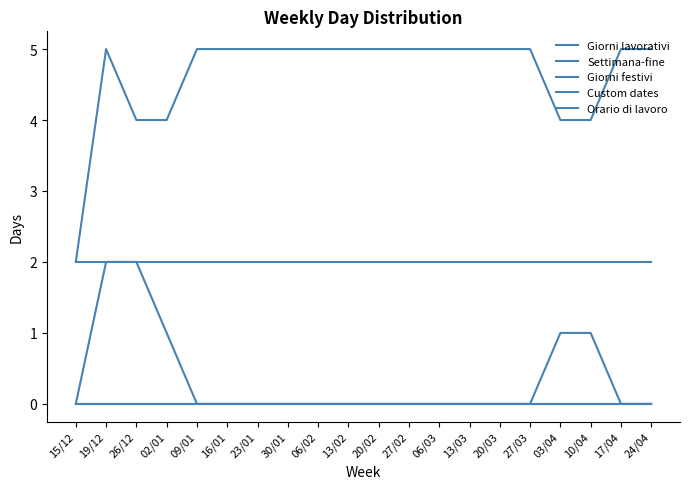

Does the chart have visible grid lines?

No